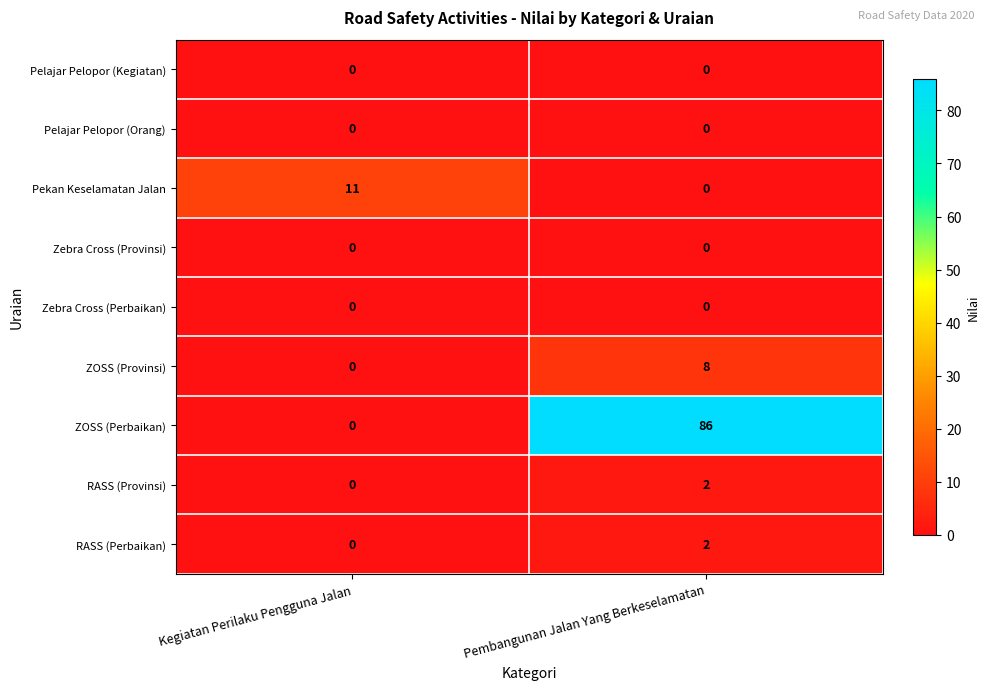

Between Kegiatan Perilaku Pengguna Jalan and Pembangunan Jalan Yang Berkeselamatan, which series saw the biggest shift?

ZOSS (Perbaikan)